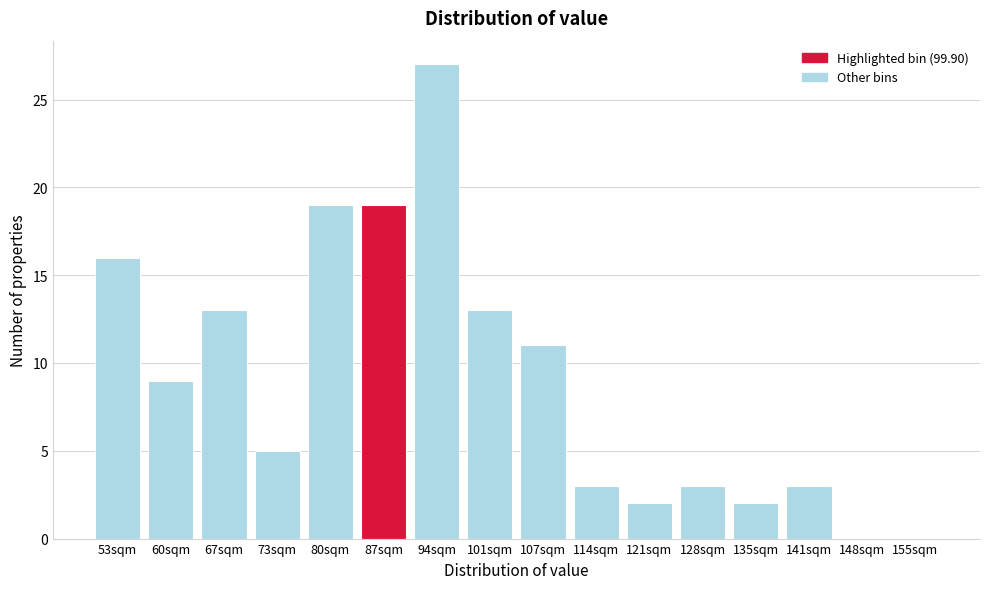

Reading left to right, what are all the values shown in this chart?

53sqm=16	60sqm=9	67sqm=13	73sqm=5	80sqm=19	87sqm=19	94sqm=27	101sqm=13	107sqm=11	114sqm=3	121sqm=2	128sqm=3	135sqm=2	141sqm=3	148sqm=0	155sqm=0